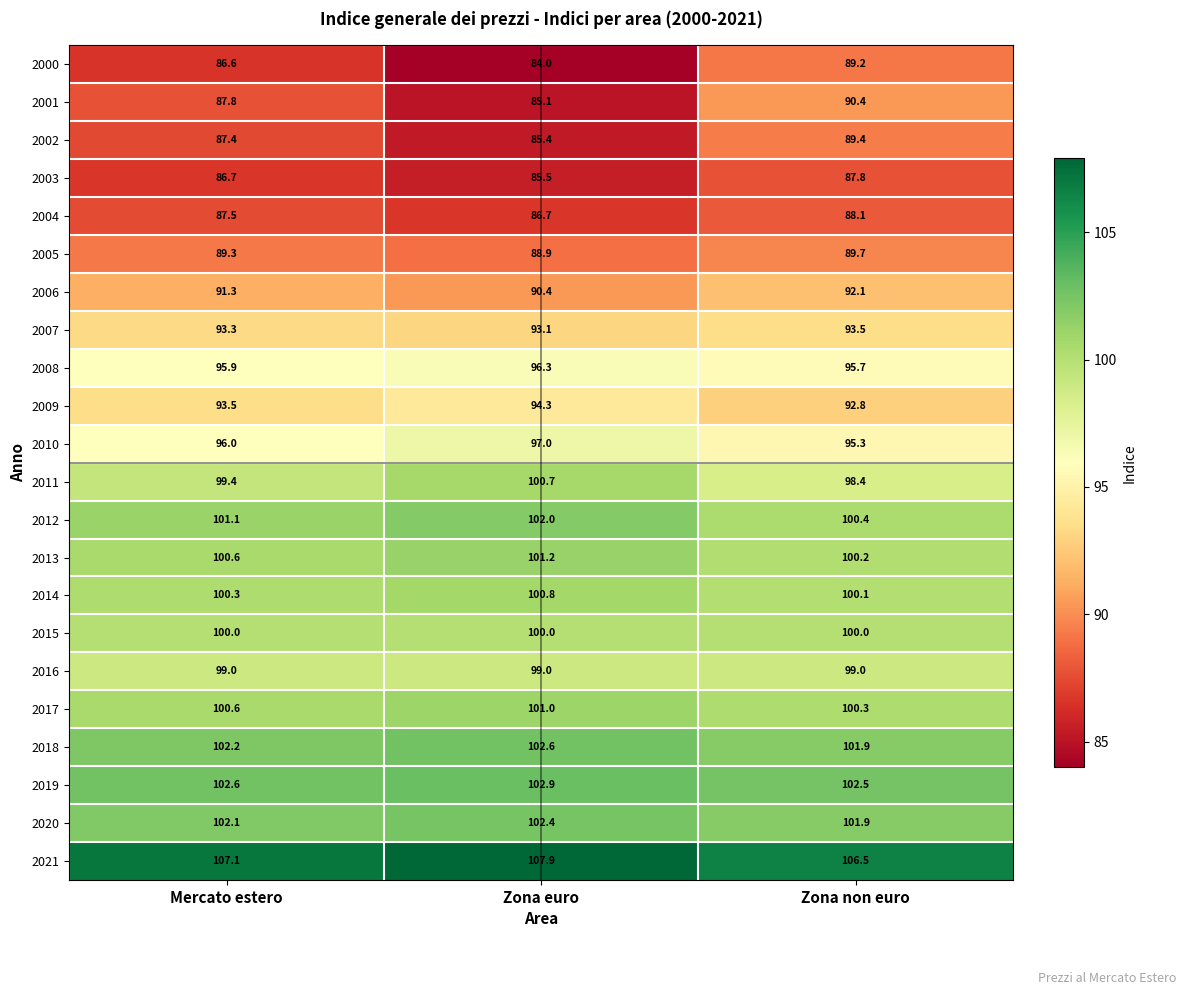

The 2019 series shows 139.7 at Mercato estero. True or false?

False